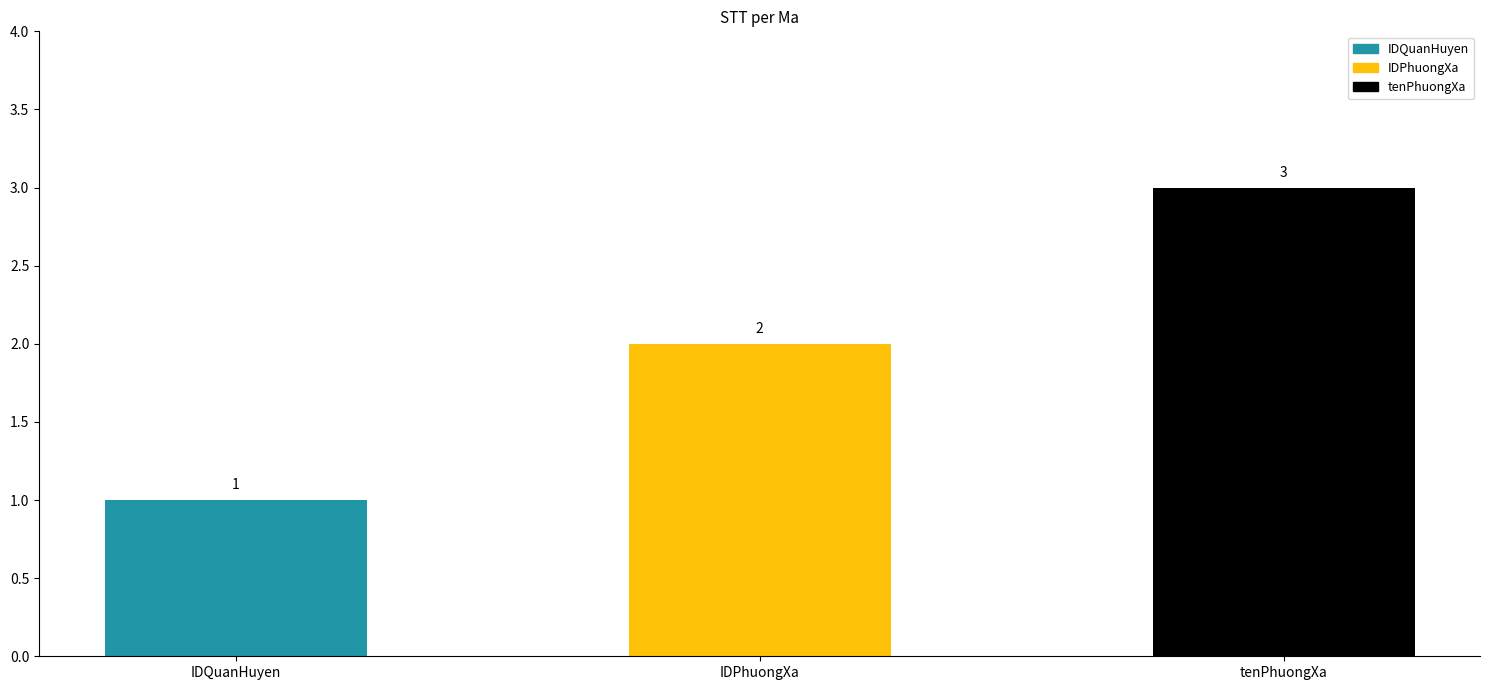

Reading left to right, what are all the values shown in this chart?

1	2	3